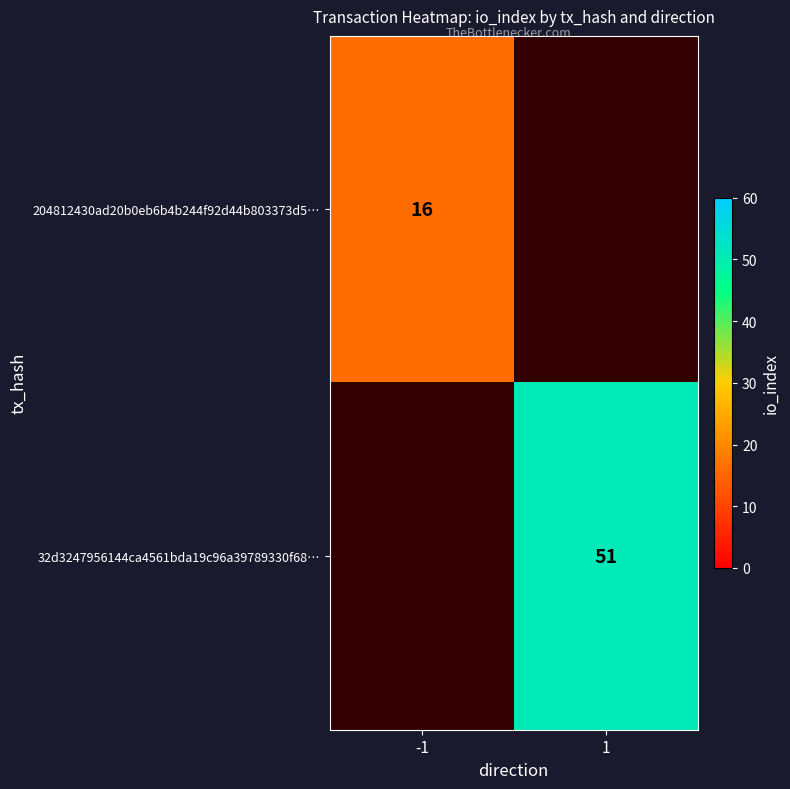

Count the number of categories in the chart.

2